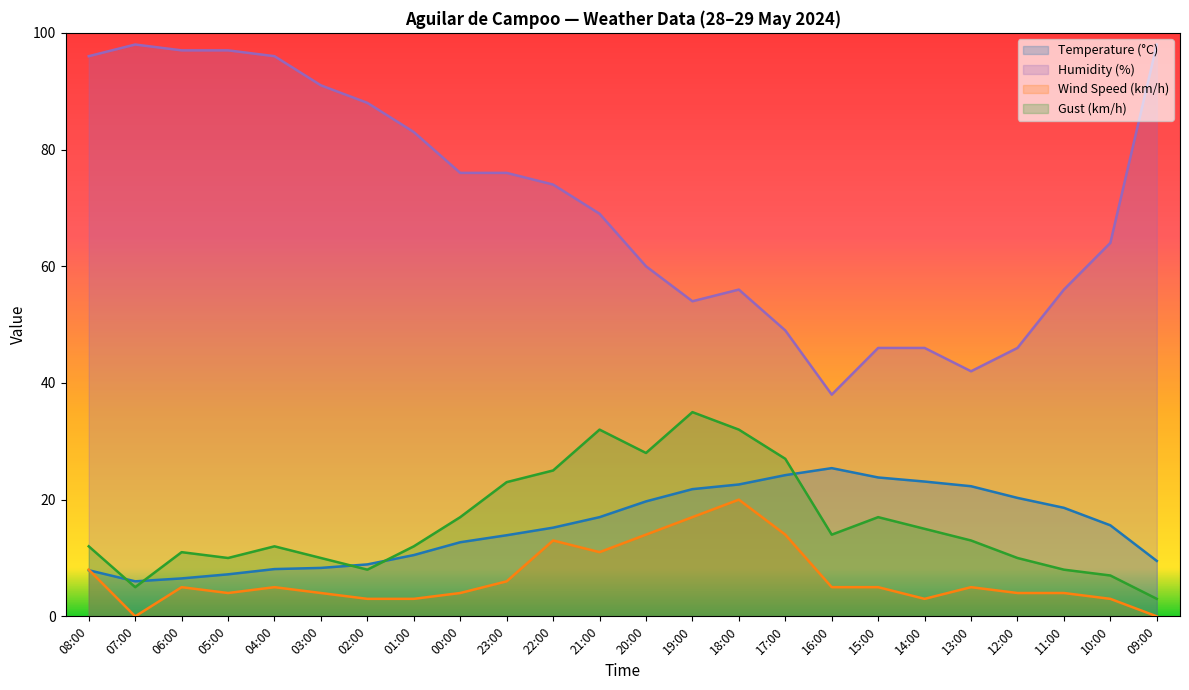

How many values in the Gust (km/h) series exceed 13?

11